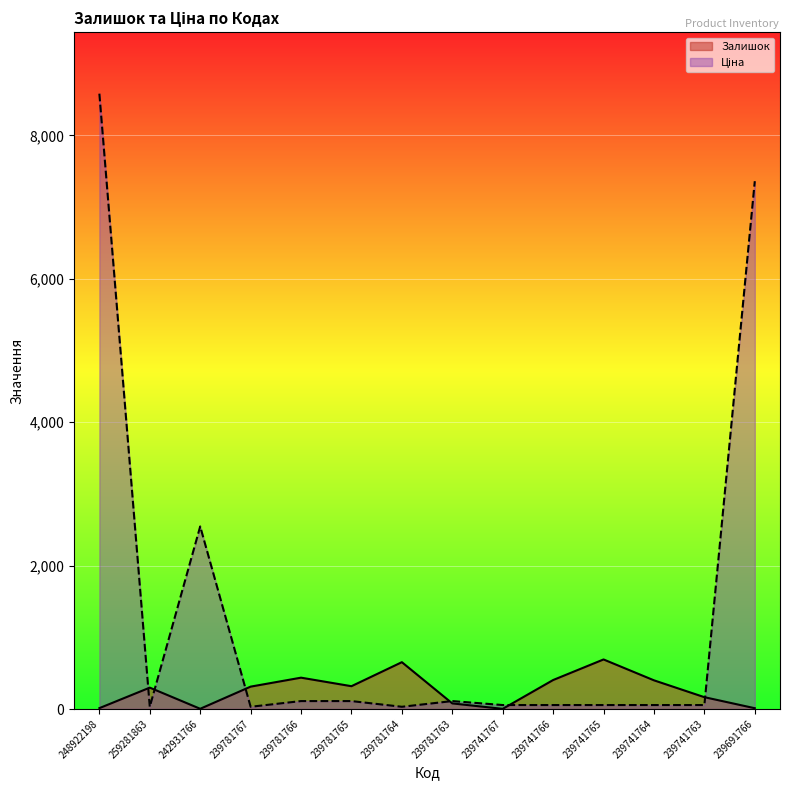

How many intersections are there between Ціна and Залишок?

6